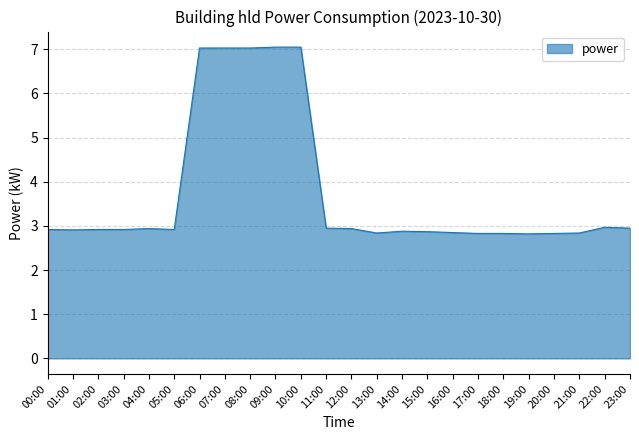

What position from the right is 00:00?

24